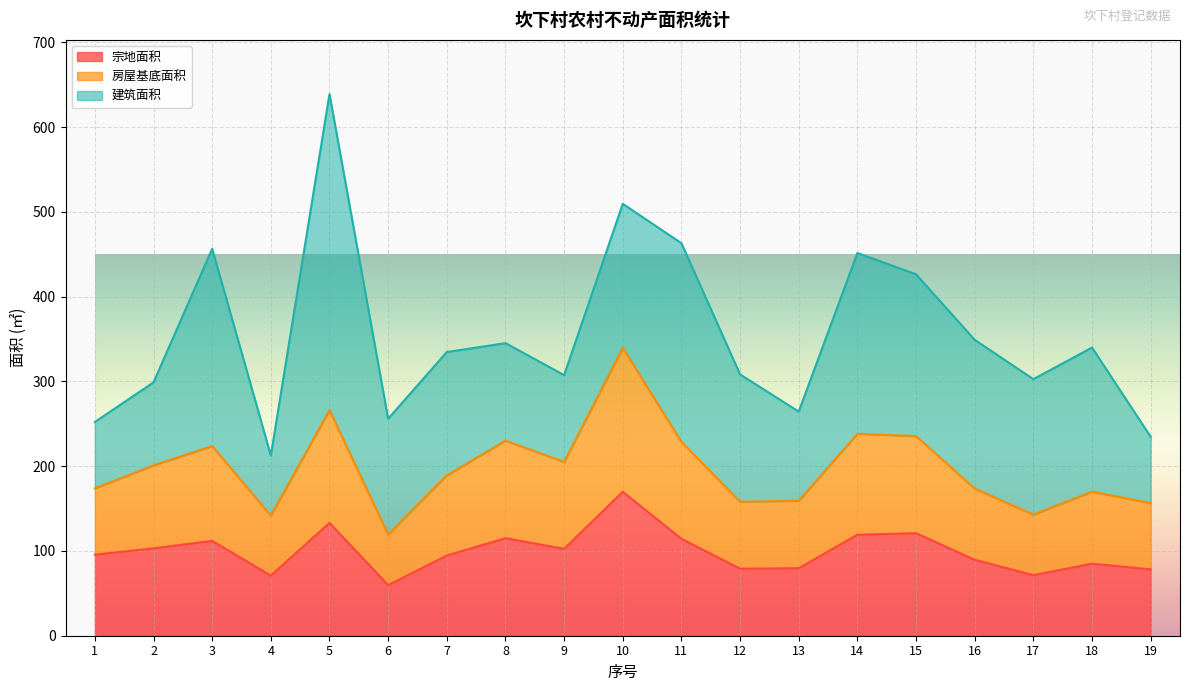

In 宗地面积, how many points are higher than both neighbors (excluding endpoints)?

6